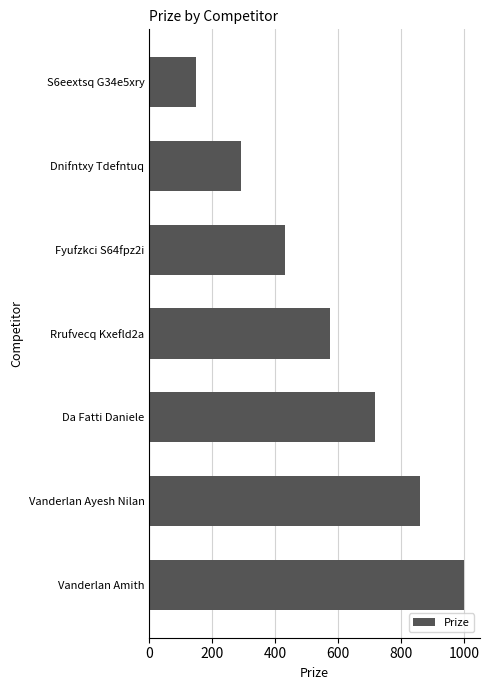

Is it true that the value at Da Fatti Daniele is 716?

True